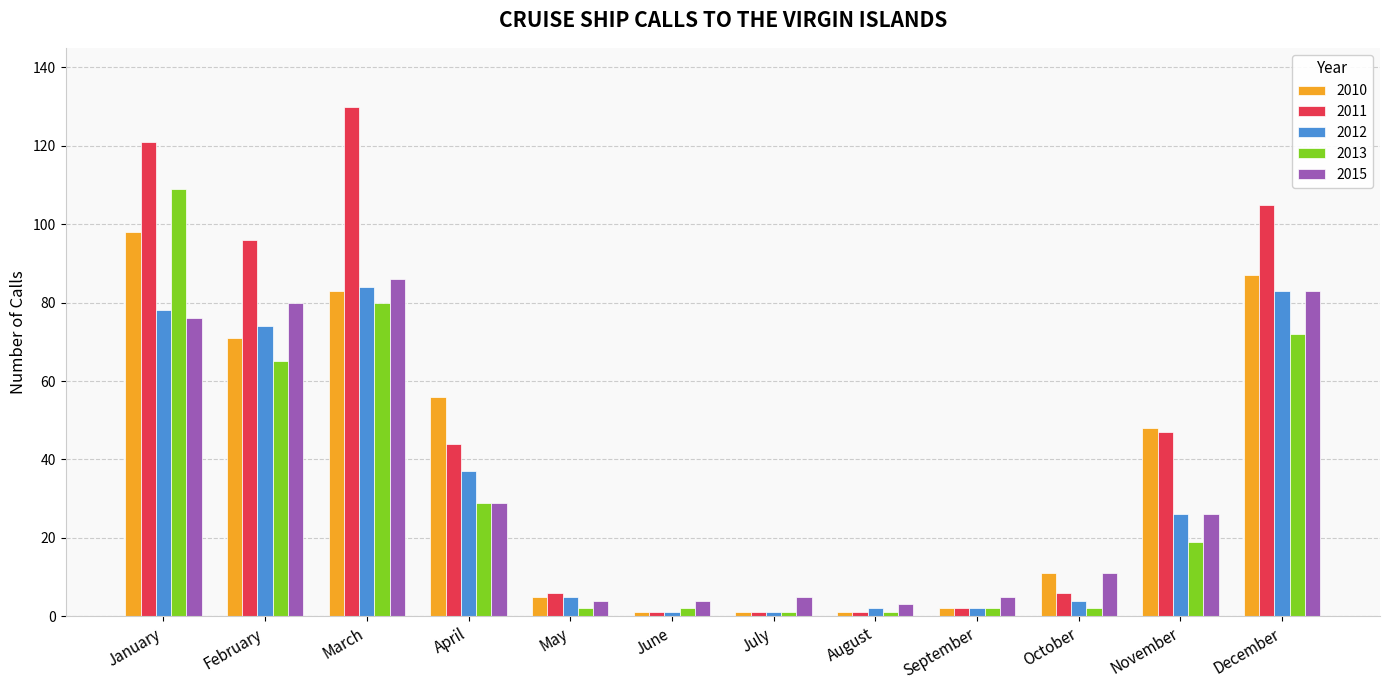

What is the total value across all series at March?

463